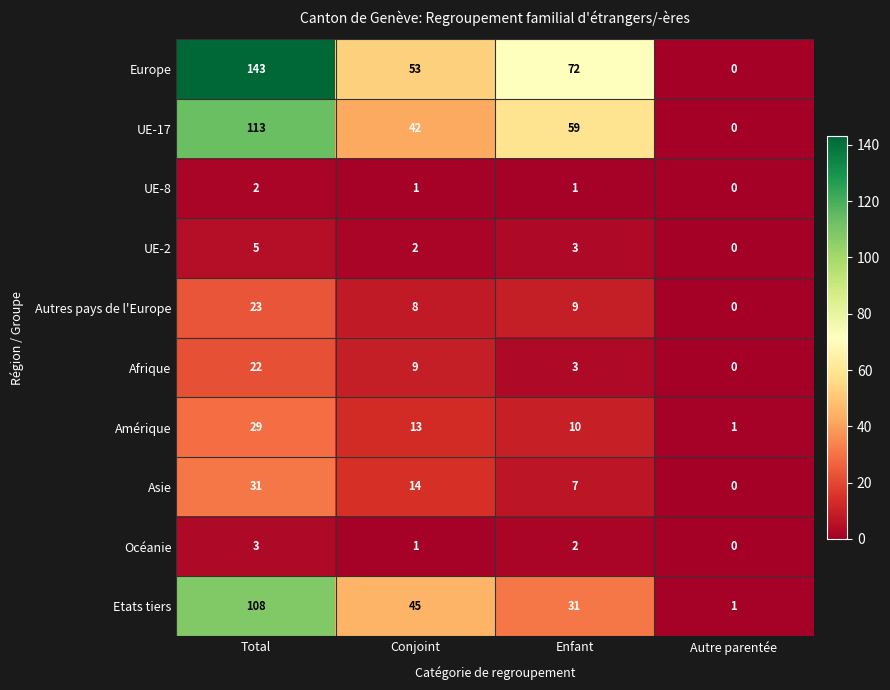

At which label does Afrique first exceed 9?

Total